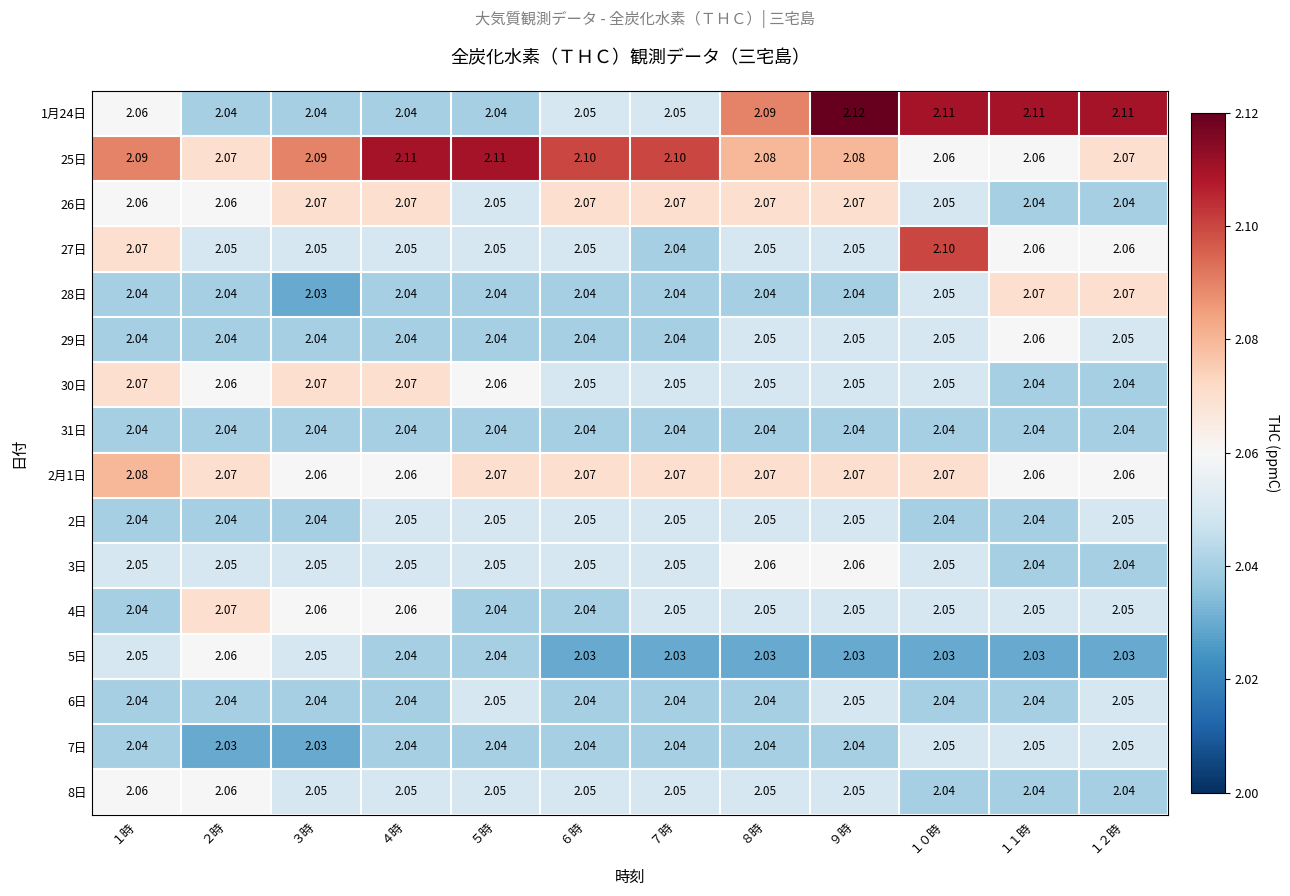

Is the value of 30日 at ６時 greater than the value of 1月24日 at ８時?

No